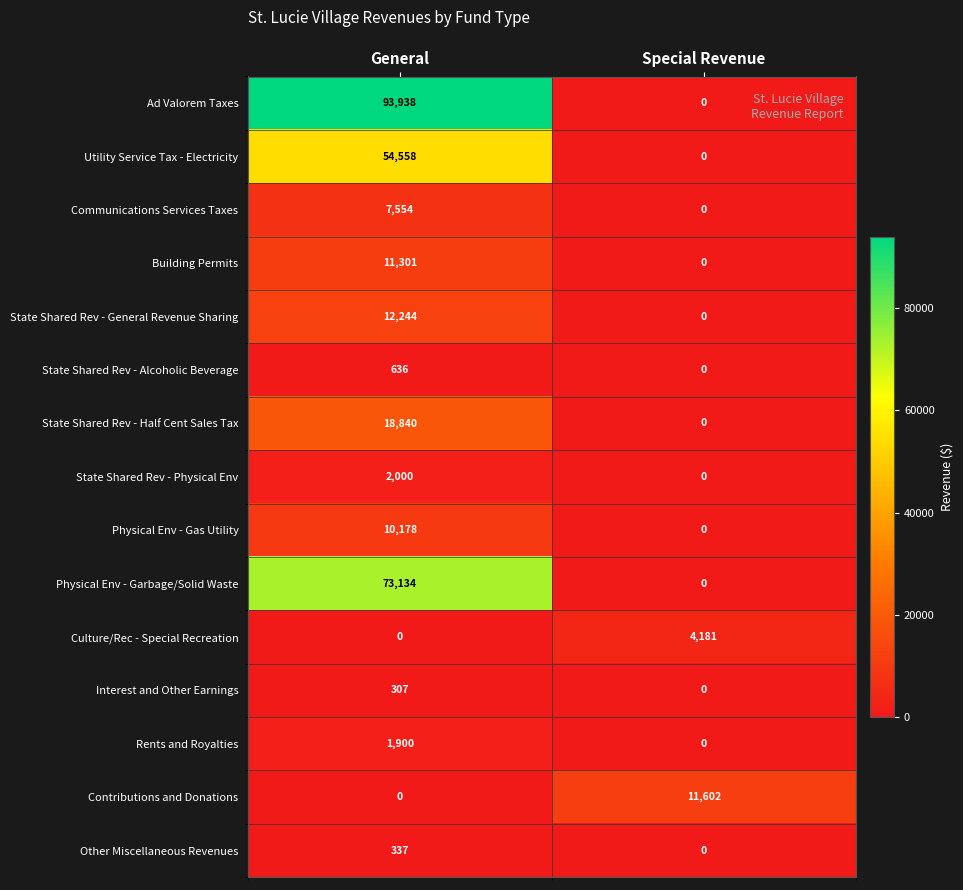

What is the difference between the highest and lowest values at General?

93938